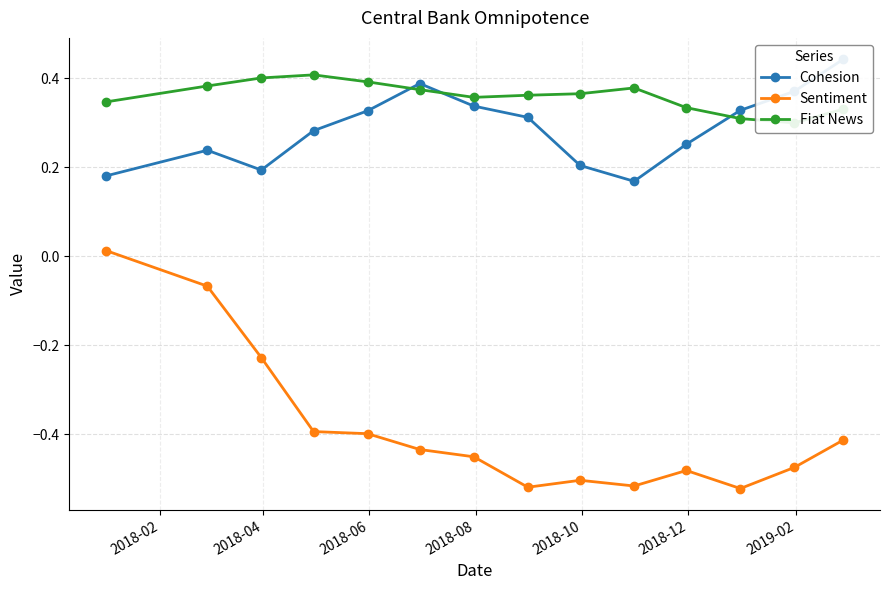

What is the lowest value of the Fiat News series?

0.3